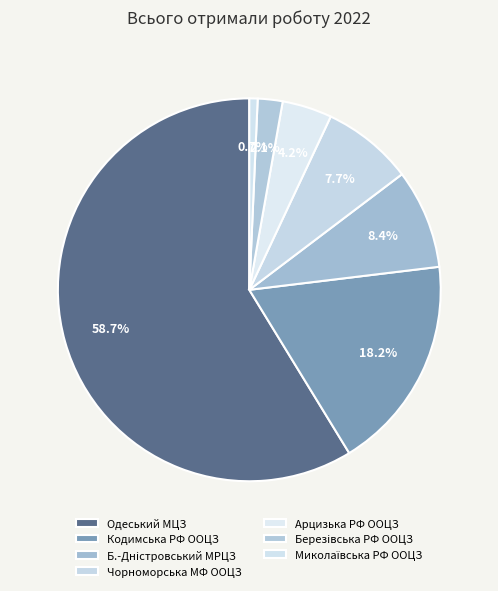

The Арцизька РФ ООЦЗ slice represents 1% of the pie. True or false?

False